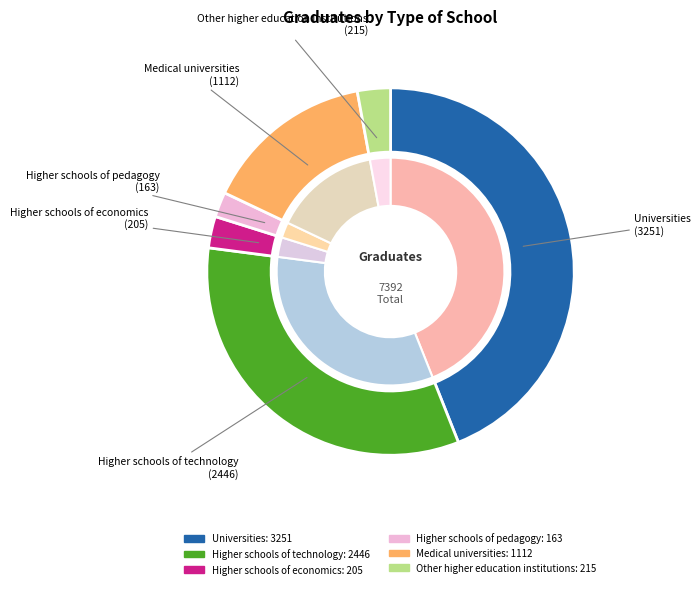

How many segments does this pie chart have?

6